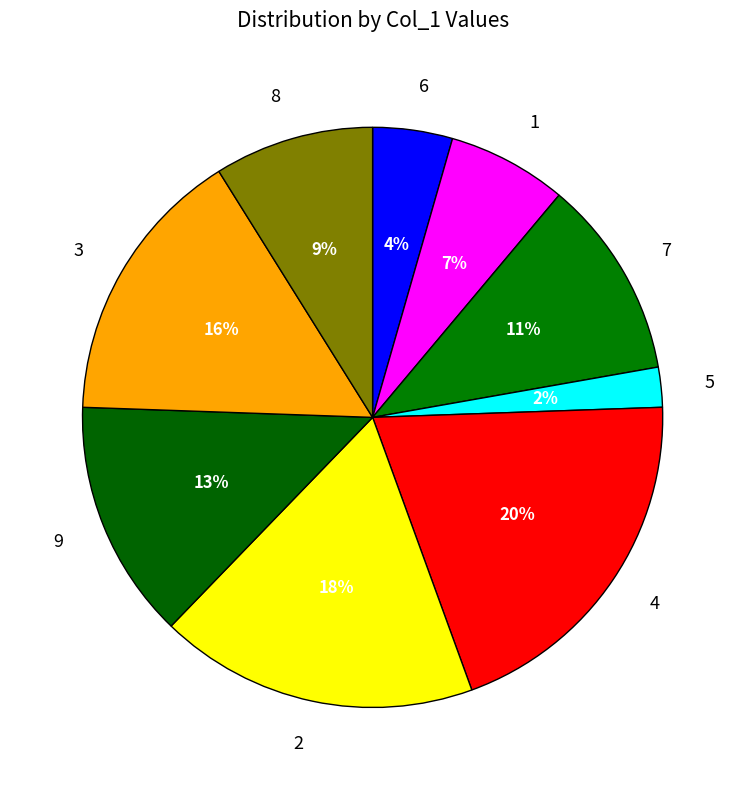

To the nearest percent, what percentage of the pie is 5?

2%